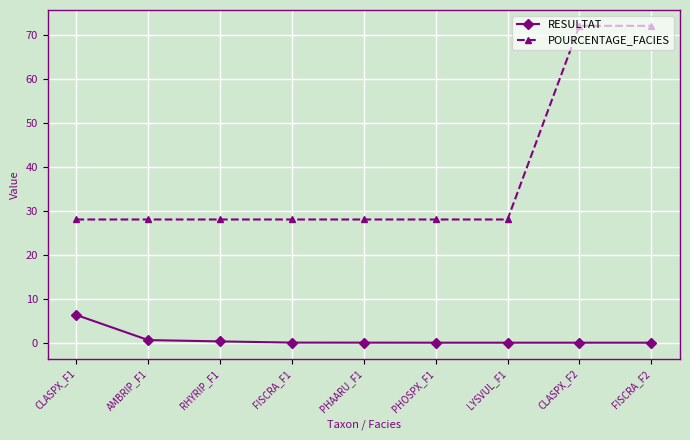

Which series has the largest range (max minus min)?

POURCENTAGE_FACIES